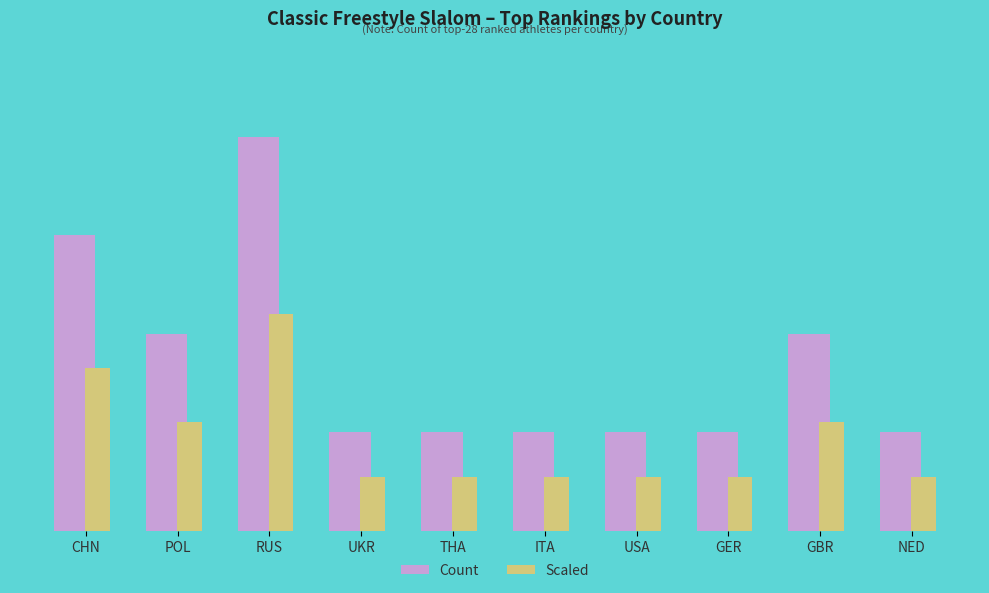

Are the bars grouped side by side (vs. stacked)?

Yes